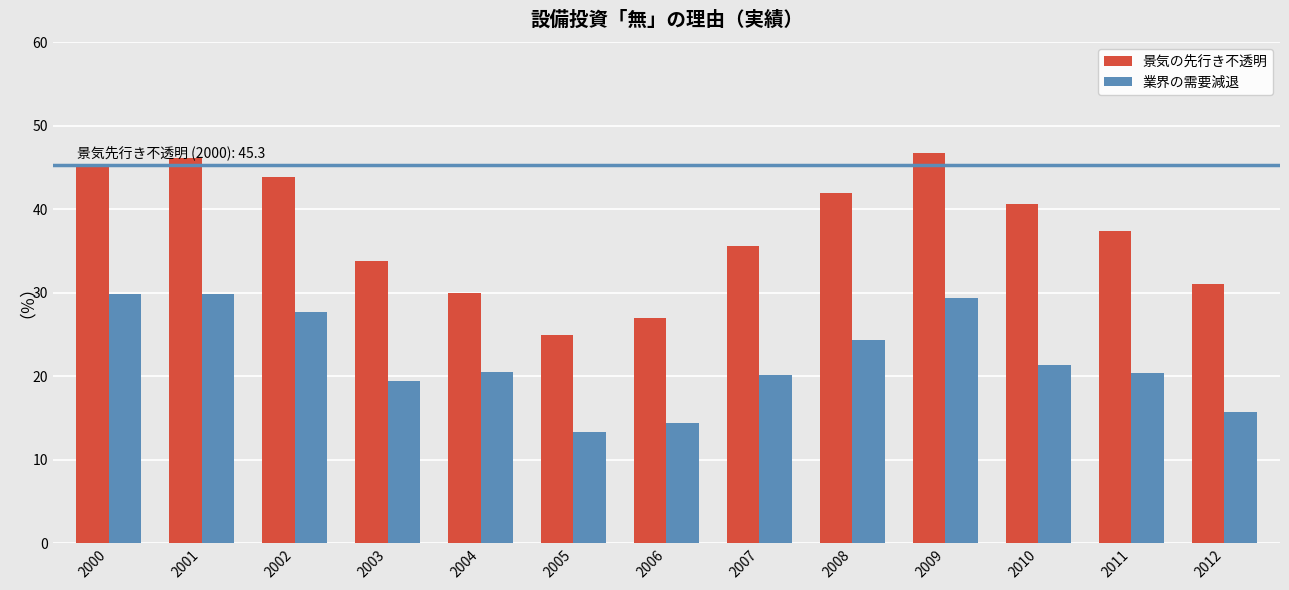

The value of 景気の先行き不透明 at 2007 is 7.2. True or false?

False